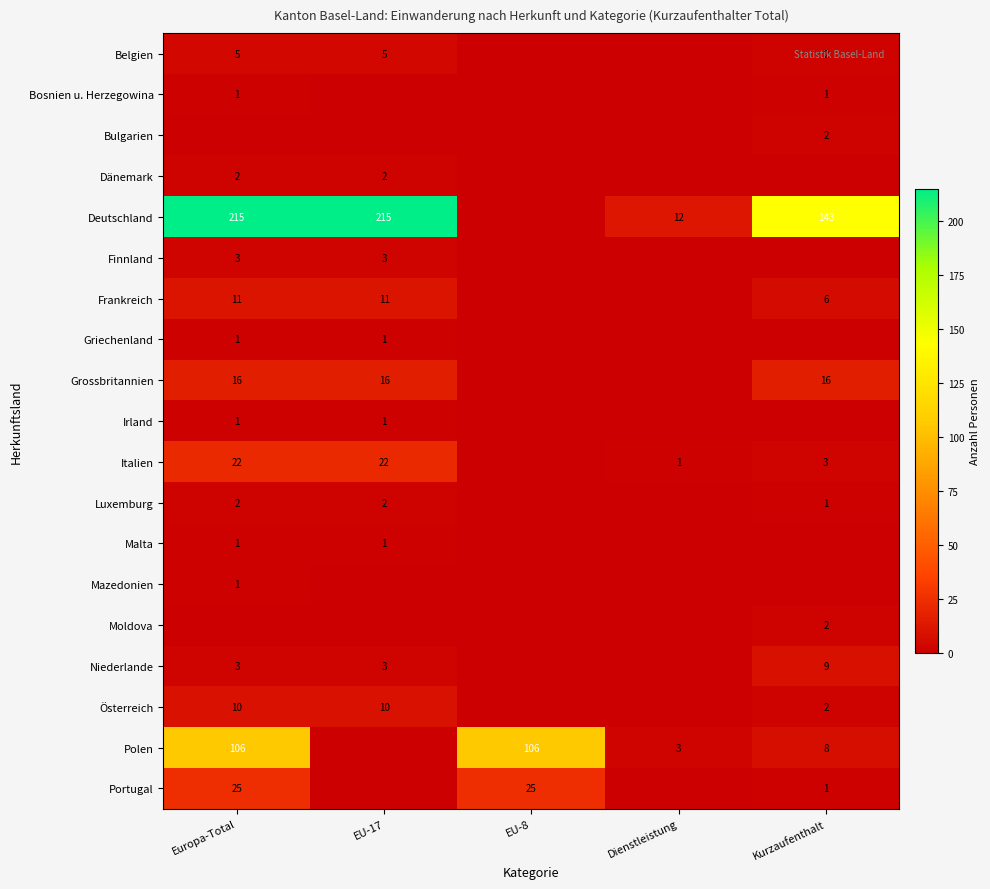

What is the maximum value shown in the chart?

215